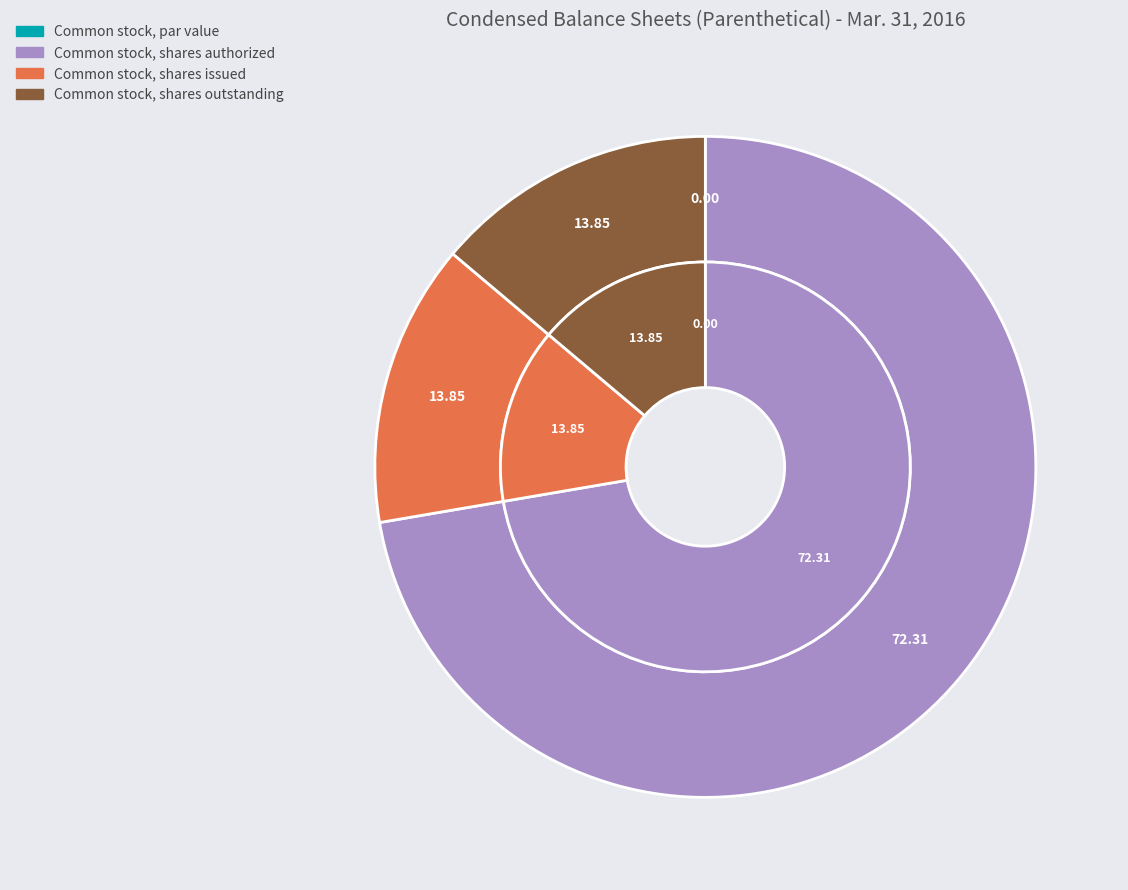

To the nearest percent, what is the combined percentage of Common stock, par value and Common stock, shares authorized?

72%